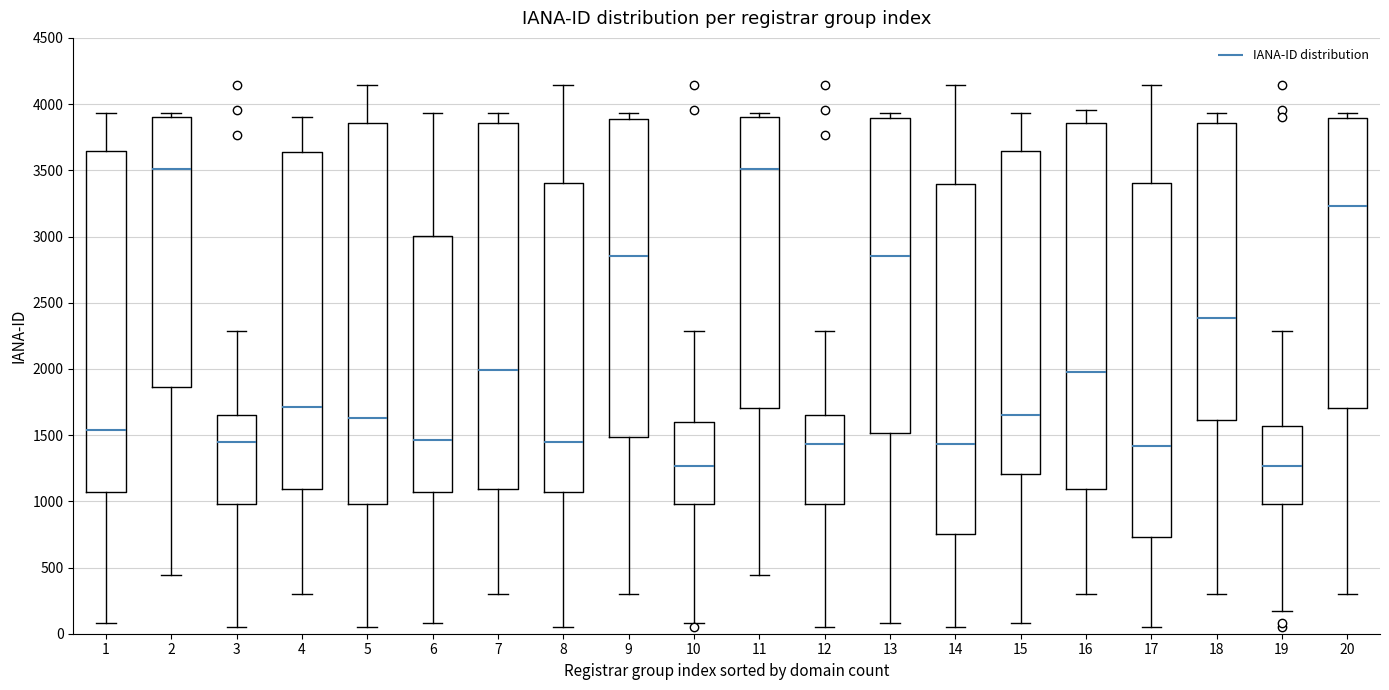

Reading left to right, read every box against the y-axis: the position of its median line, the range the box covers, and the ends of its whiskers. The values are not printed on the chart, so give them approximately, as read against the axis.

1: median 1550, box 1050 to 3650, whiskers 100 to 3950
2: median 3500, box 1850 to 3900, whiskers 450 to 3950
3: median 1450, box 1000 to 1650, whiskers 50 to 2300
4: median 1700, box 1100 to 3650, whiskers 300 to 3900
5: median 1650, box 1000 to 3850, whiskers 50 to 4150
6: median 1450, box 1050 to 3000, whiskers 100 to 3950
7: median 2000, box 1100 to 3850, whiskers 300 to 3950
8: median 1450, box 1050 to 3400, whiskers 50 to 4150
9: median 2850, box 1500 to 3900, whiskers 300 to 3950
10: median 1250, box 1000 to 1600, whiskers 100 to 2300
11: median 3500, box 1700 to 3900, whiskers 450 to 3950
12: median 1450, box 1000 to 1650, whiskers 50 to 2300
13: median 2850, box 1500 to 3900, whiskers 100 to 3950
14: median 1450, box 750 to 3400, whiskers 50 to 4150
15: median 1650, box 1200 to 3650, whiskers 100 to 3950
16: median 1950, box 1100 to 3850, whiskers 300 to 3950
17: median 1400, box 750 to 3400, whiskers 50 to 4150
18: median 2400, box 1600 to 3850, whiskers 300 to 3950
19: median 1250, box 1000 to 1550, whiskers 150 to 2300
20: median 3250, box 1700 to 3900, whiskers 300 to 3950